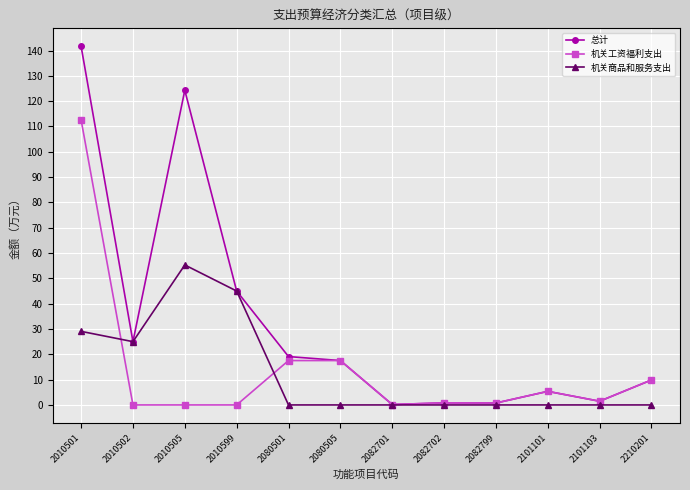

Where is the first local maximum for 总计?

2010505